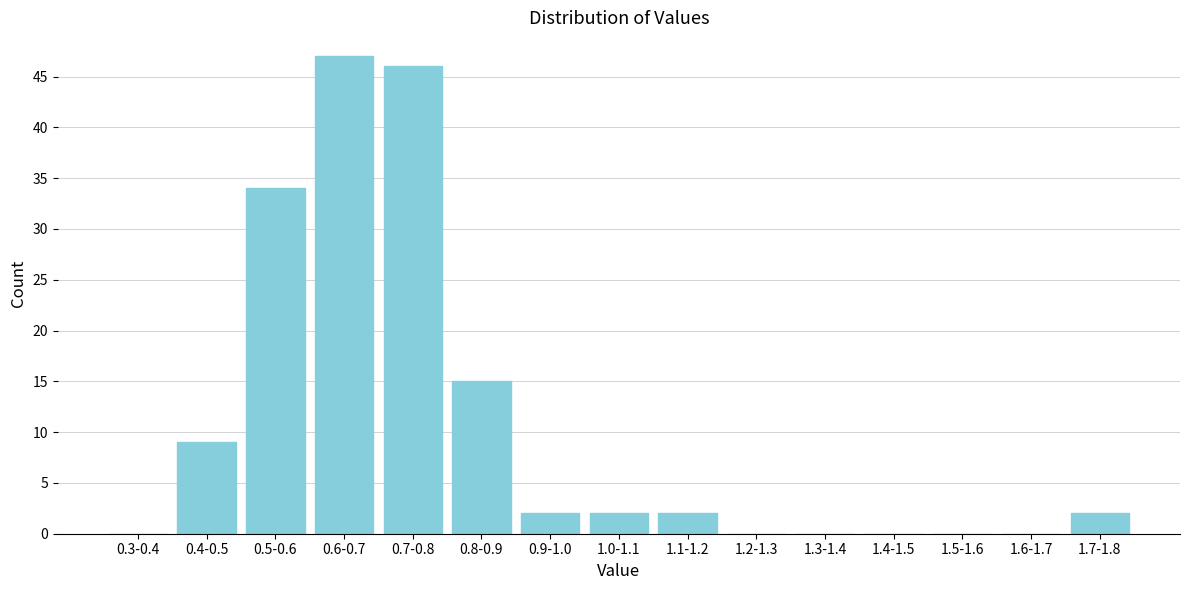

Reading left to right, list all the values displayed in this chart.

0.3-0.4=0	0.4-0.5=9	0.5-0.6=34	0.6-0.7=47	0.7-0.8=46	0.8-0.9=15	0.9-1.0=2	1.0-1.1=2	1.1-1.2=2	1.2-1.3=0	1.3-1.4=0	1.4-1.5=0	1.5-1.6=0	1.6-1.7=0	1.7-1.8=2